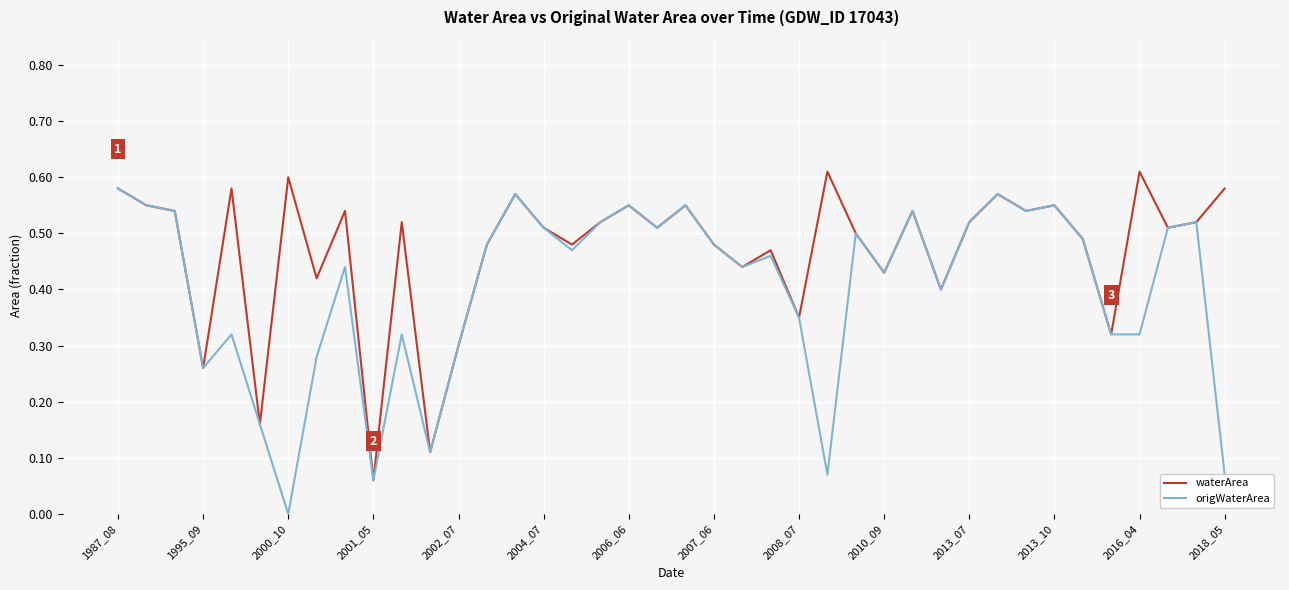

Rank the series by their average value, from lowest to highest.

origWaterArea, waterArea